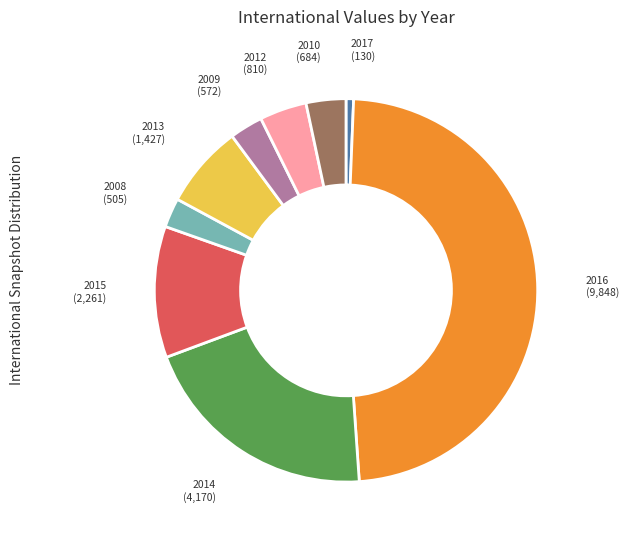

Combined, do 2009 and 2013 account for over 50%?

No